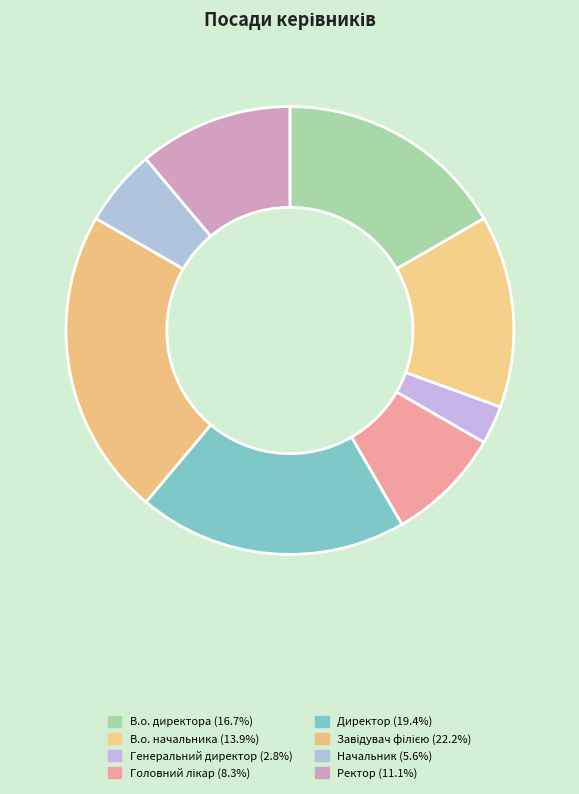

What is the total percentage of Ректор and Завідувач філією?

33.3%